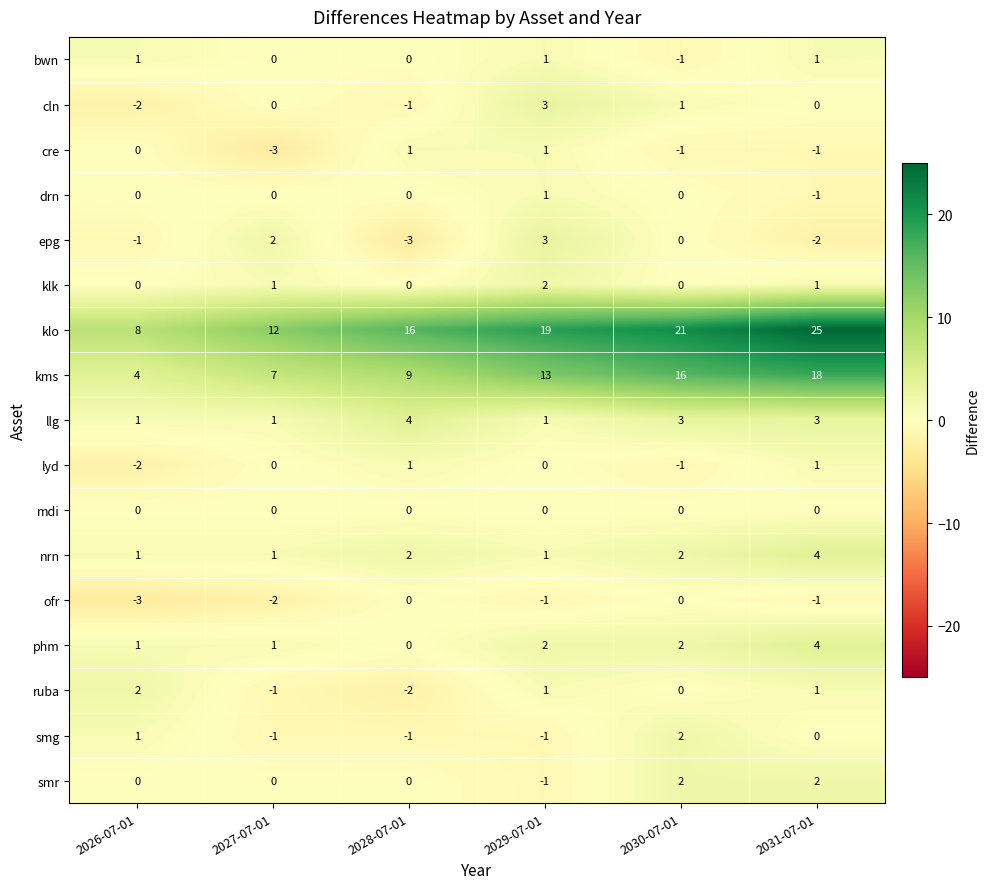

At which category is the sum across all series the highest?

2031-07-01